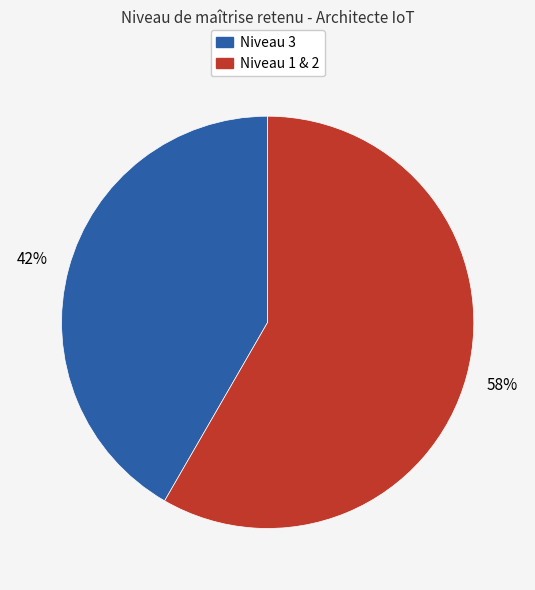

Does any single category account for the majority?

Yes